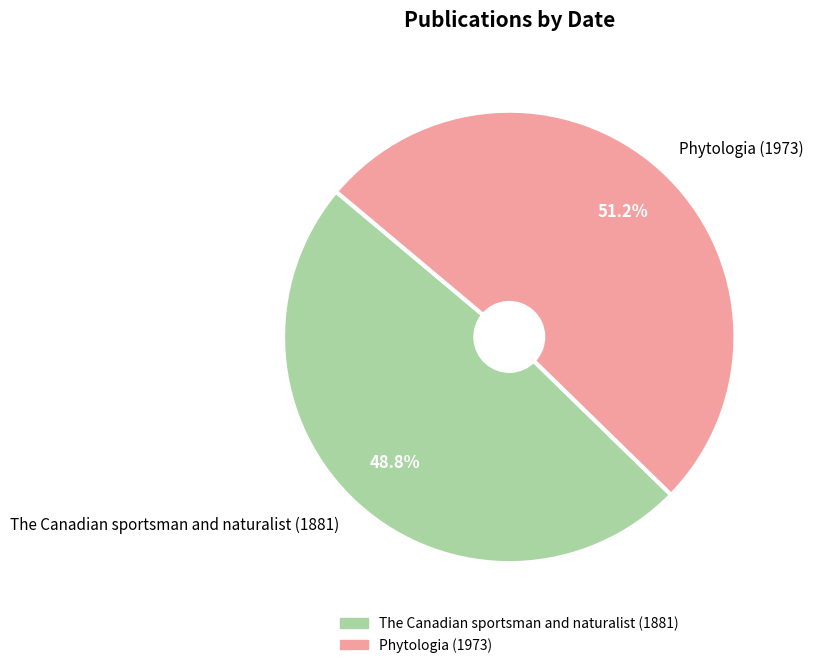

To the nearest percent, what is the difference between the largest and smallest slice percentages?

2%